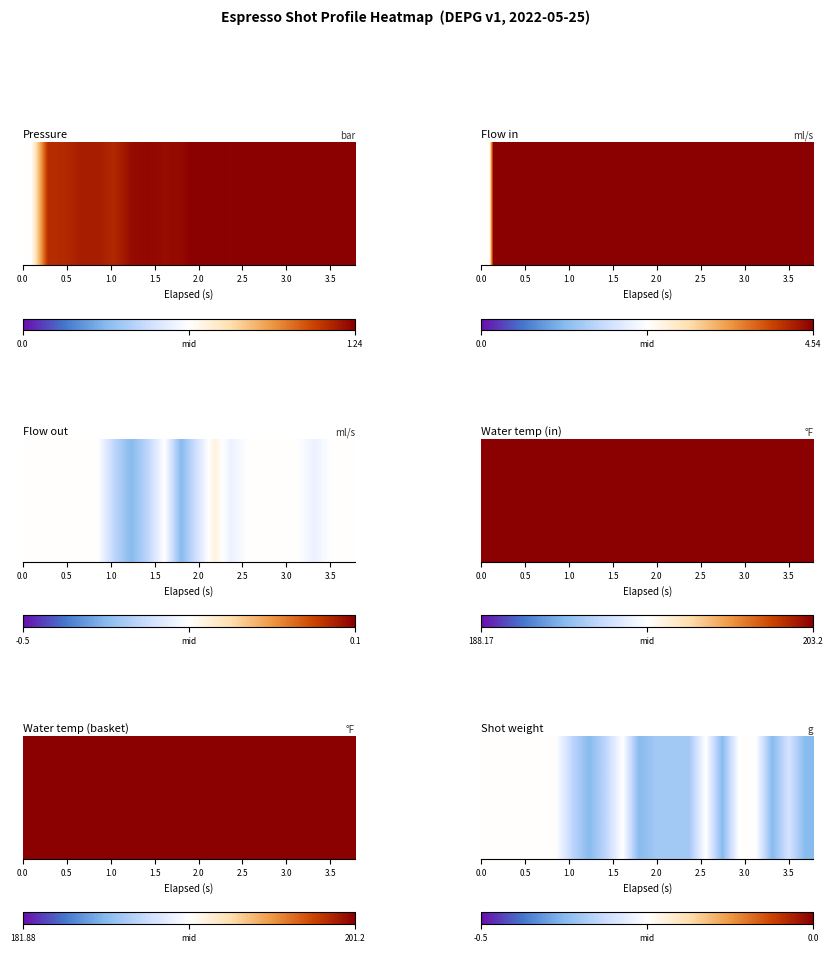

What is the average value?

-0.2